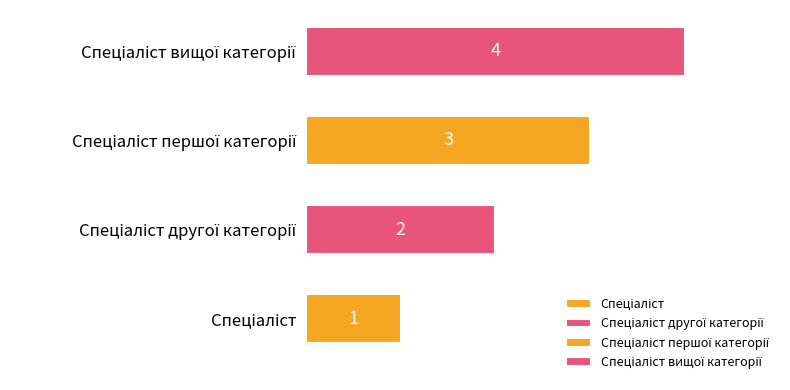

What is the change in value from Спеціаліст другої категорії to Спеціаліст вищої категорії?

+2